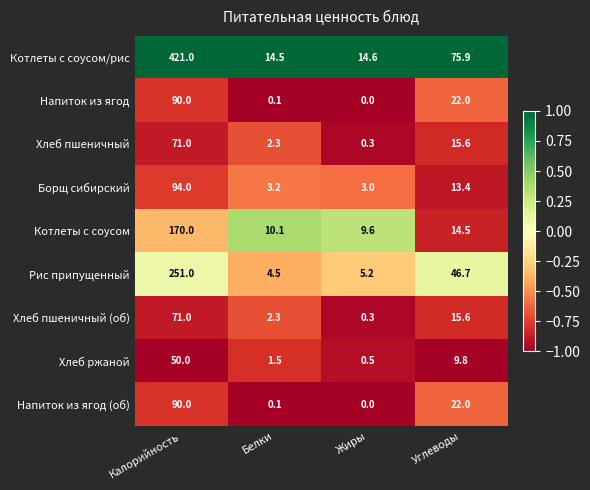

Where does the Борщ сибирский series first go above 13?

Калорийность